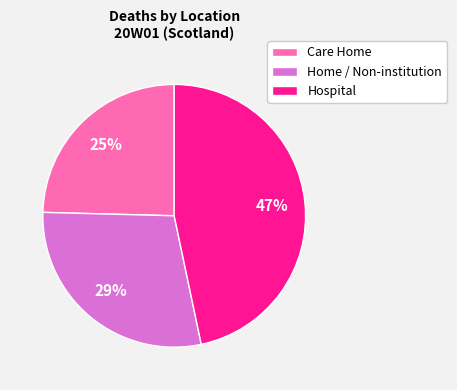

Combined, do Care Home and Hospital account for over 50%?

Yes